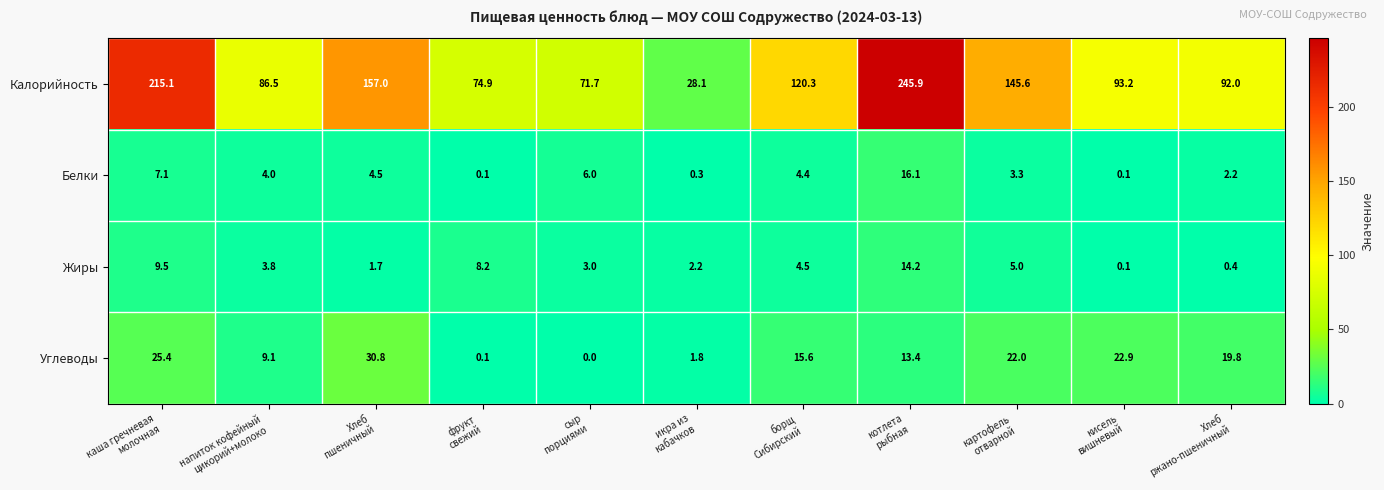

List the series in order of their peak value, lowest first.

Жиры, Белки, Углеводы, Калорийность